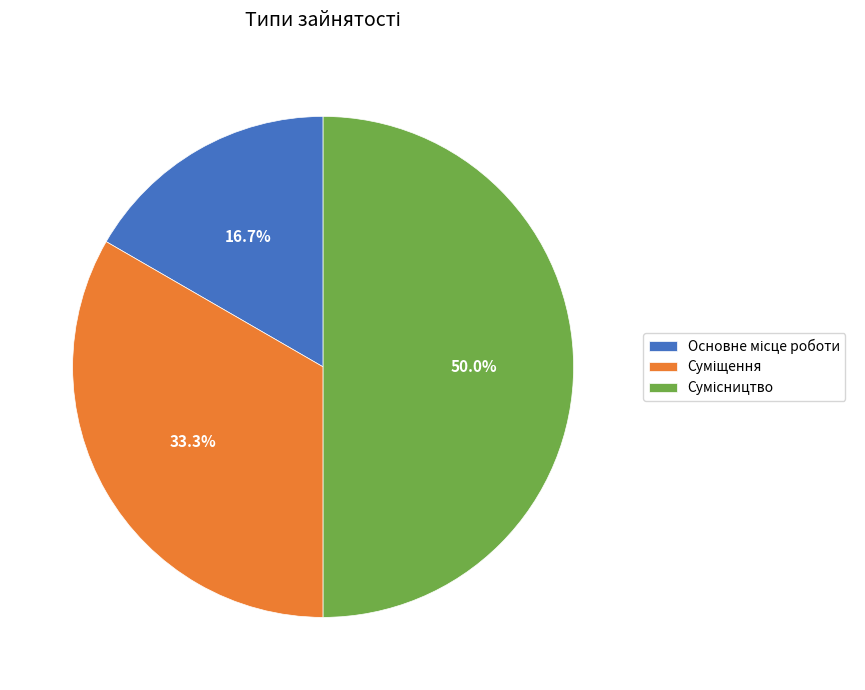

Which slice is the largest?

Сумісництво